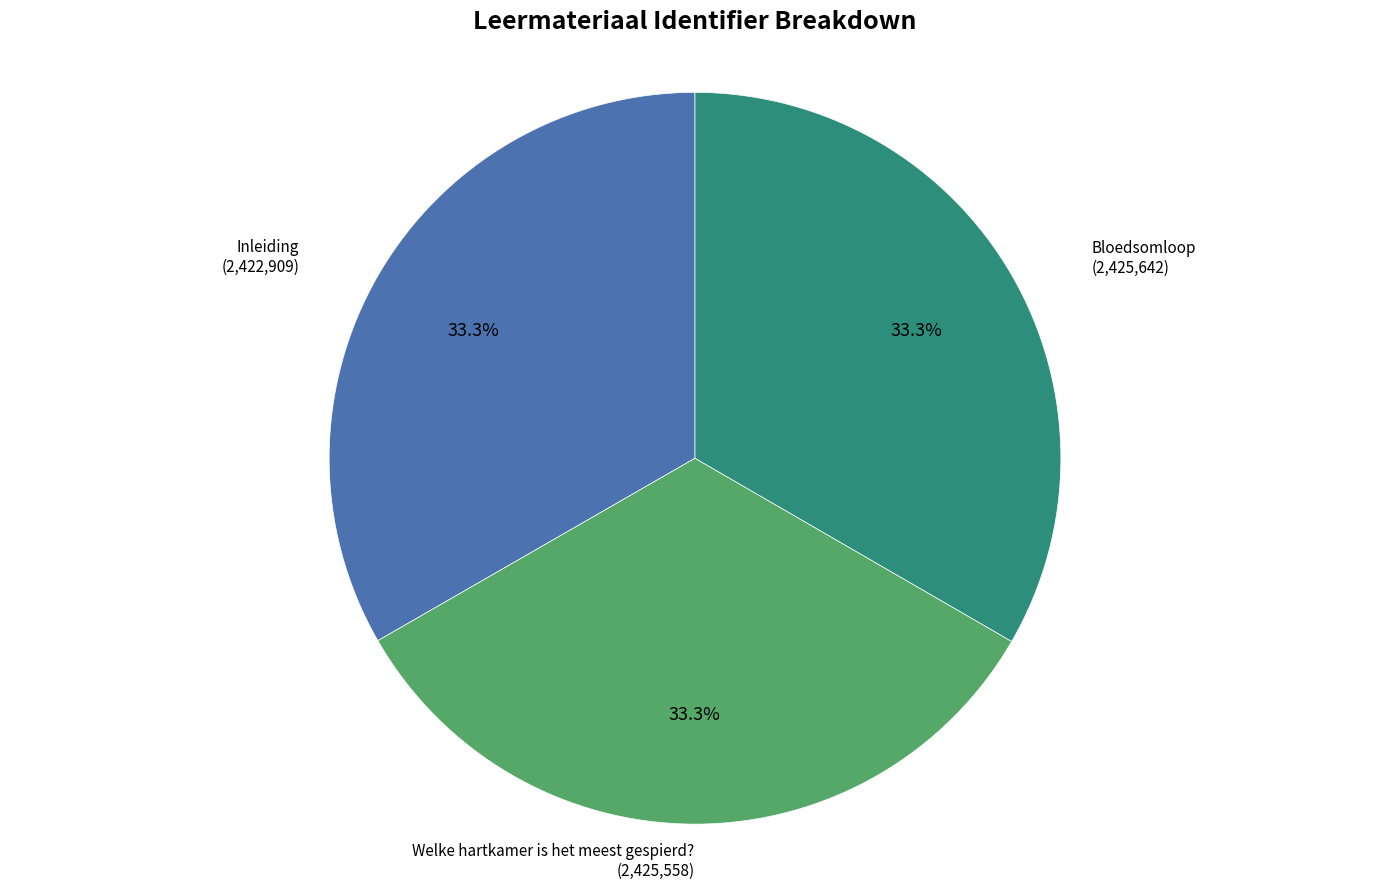

To the nearest percent, what is the average slice percentage?

33%